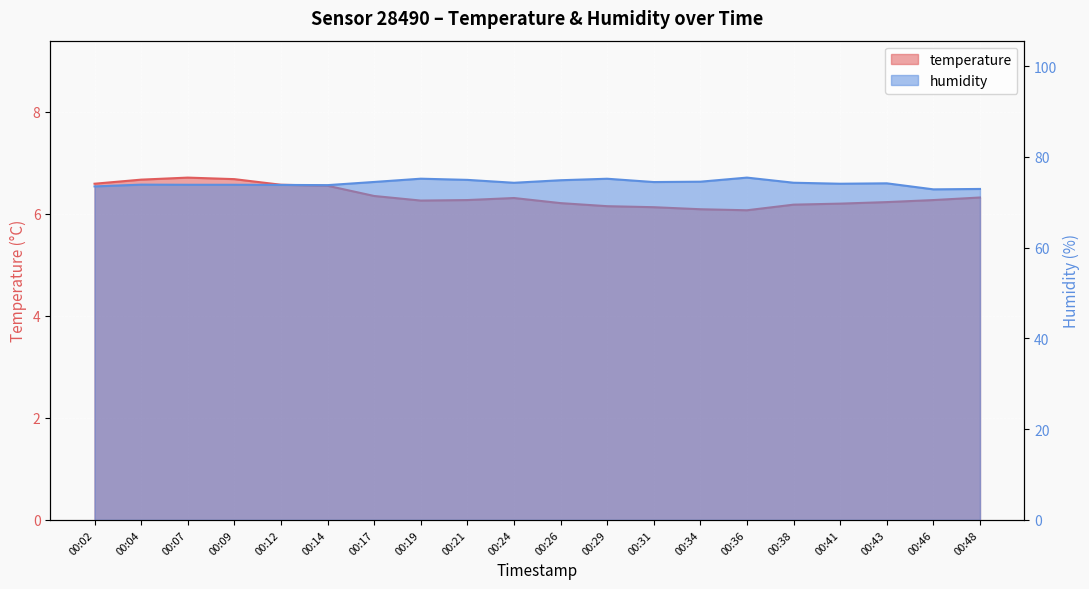

Count the number of categories in the chart.

20